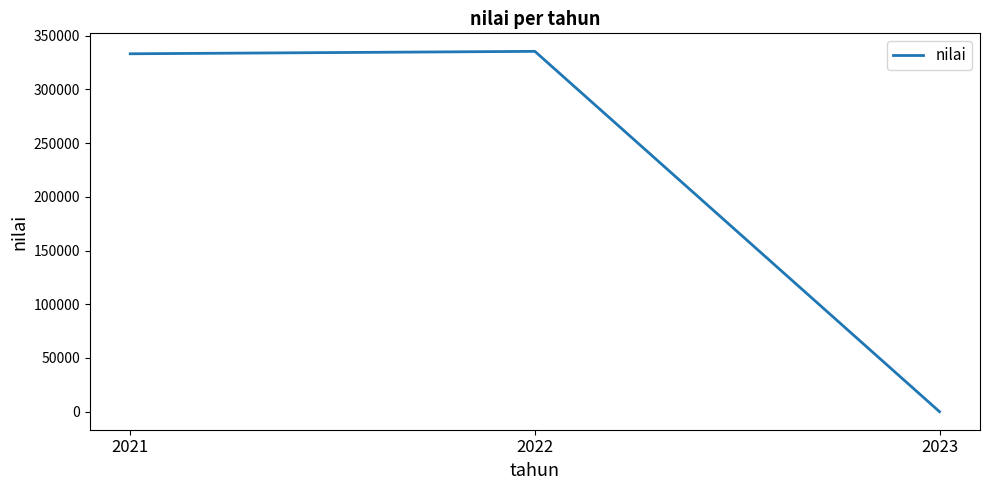

What is the greatest value displayed?

335389